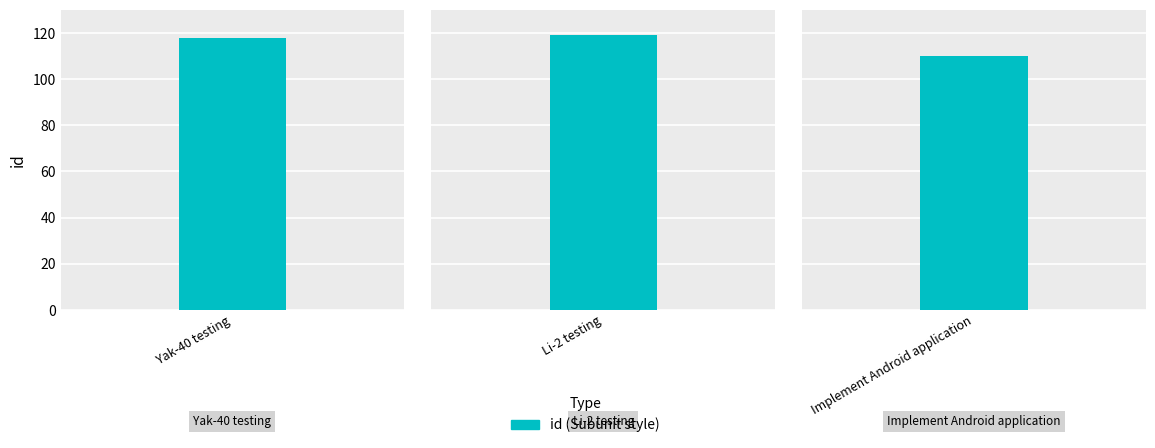

Reading right to left, list all the values displayed in this chart.

110	119	118